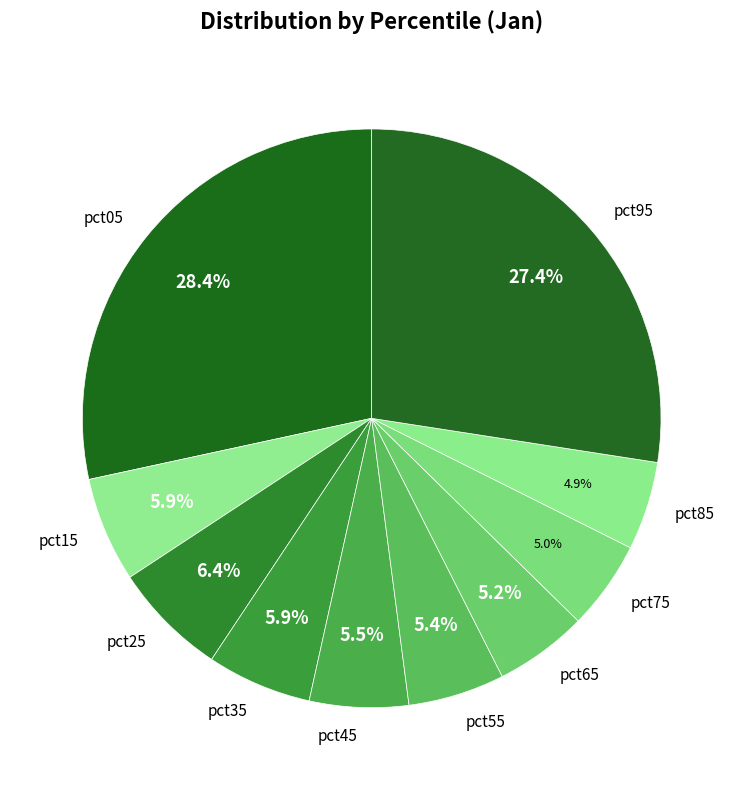

How many slices are in this pie chart?

10